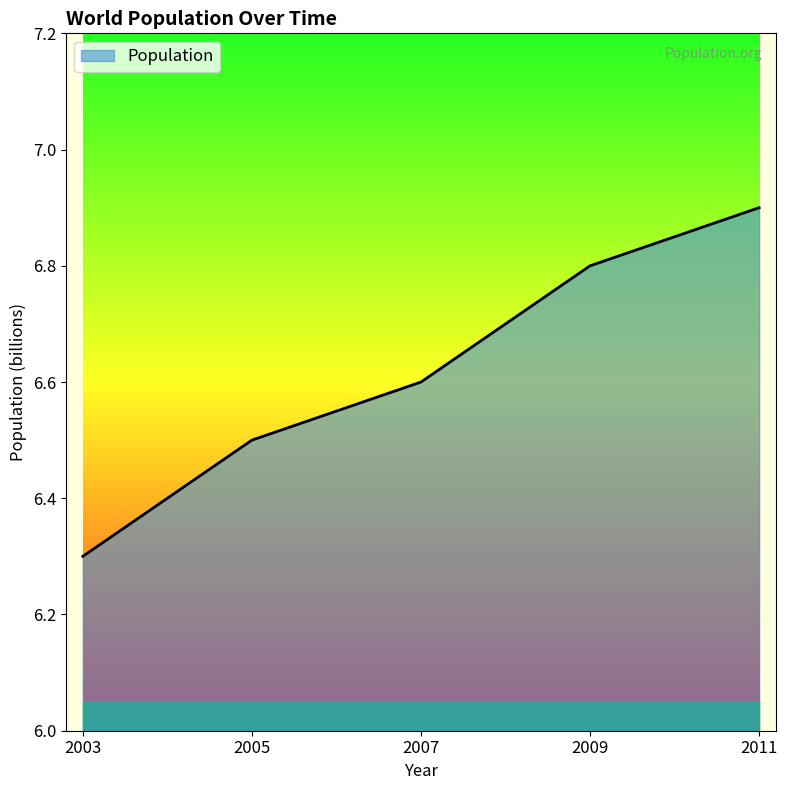

True or false: there are more than 0 points higher than both neighbors.

False